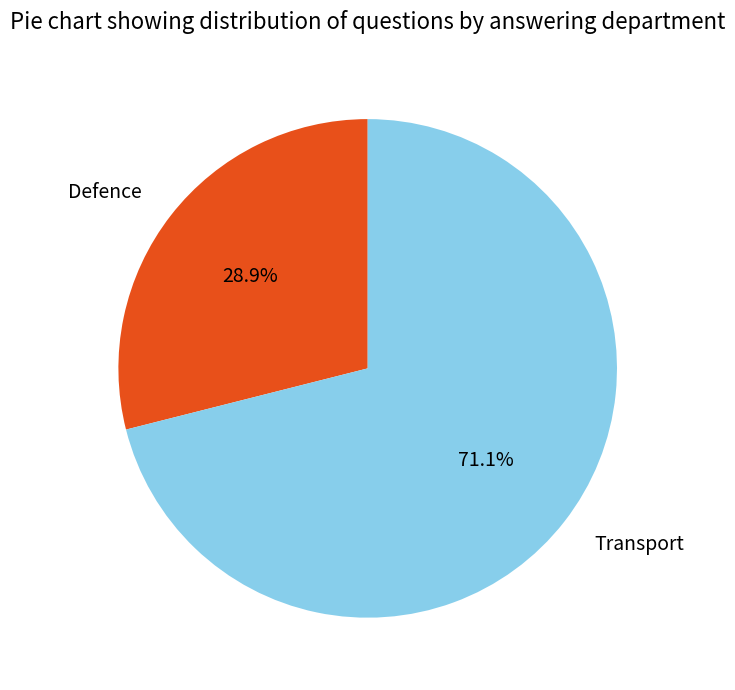

Combined, do Defence and Transport account for over 50%?

Yes